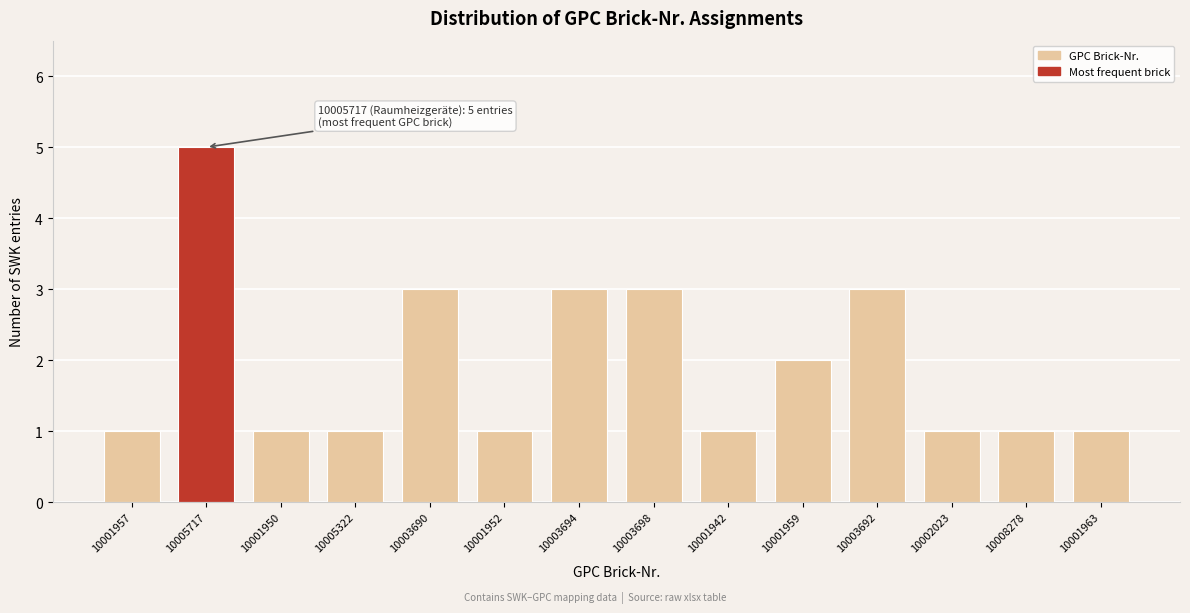

Reading right to left, list all the values displayed in this chart.

10001963=1	10008278=1	10002023=1	10003692=3	10001959=2	10001942=1	10003698=3	10003694=3	10001952=1	10003690=3	10005322=1	10001950=1	10005717=5	10001957=1